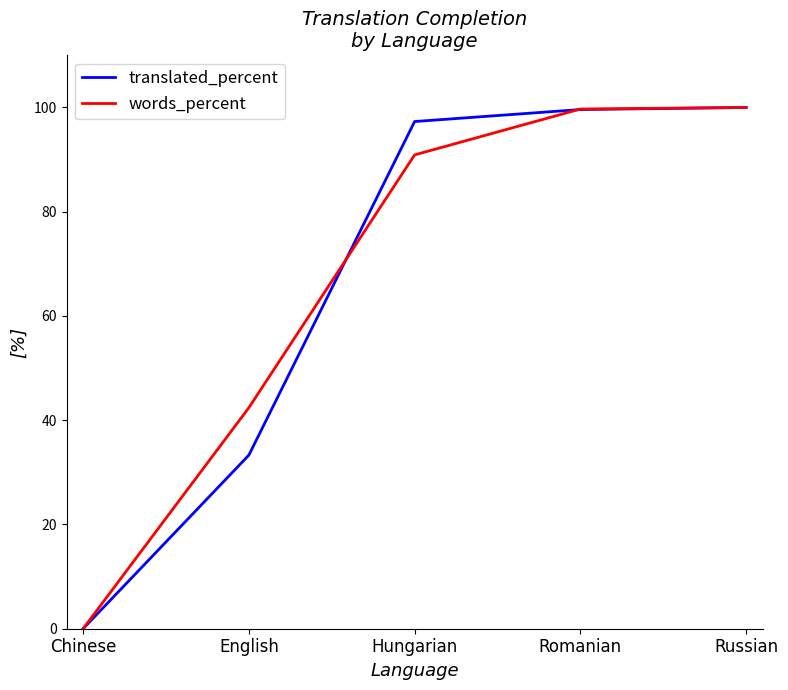

What value does the translated_percent series have at Hungarian?

97.3